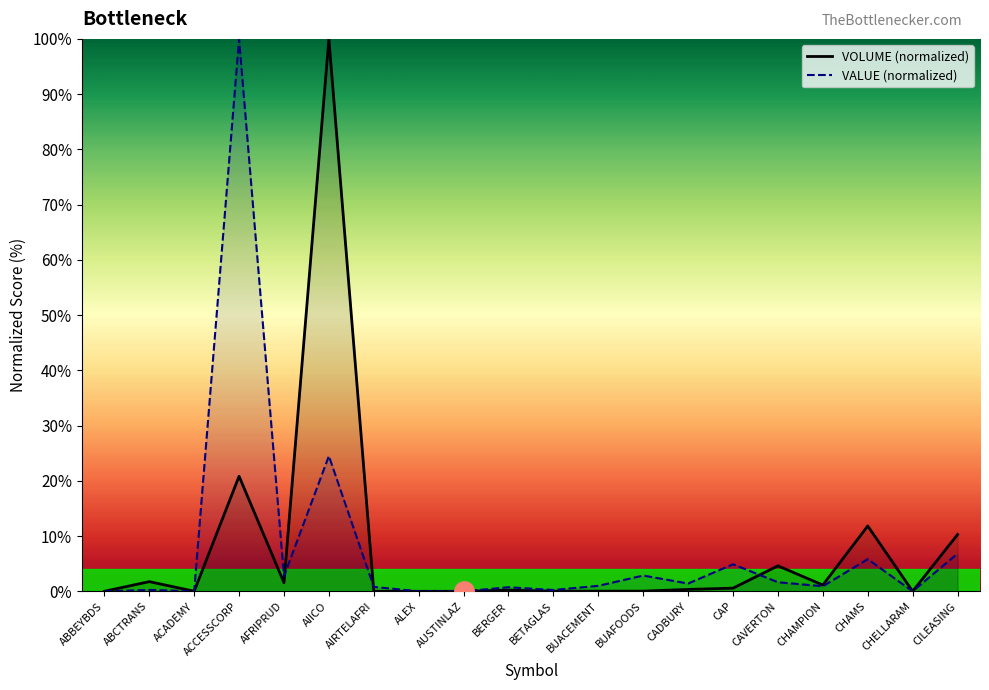

Where do VALUE and VOLUME first cross each other?

ACADEMY and ACCESSCORP